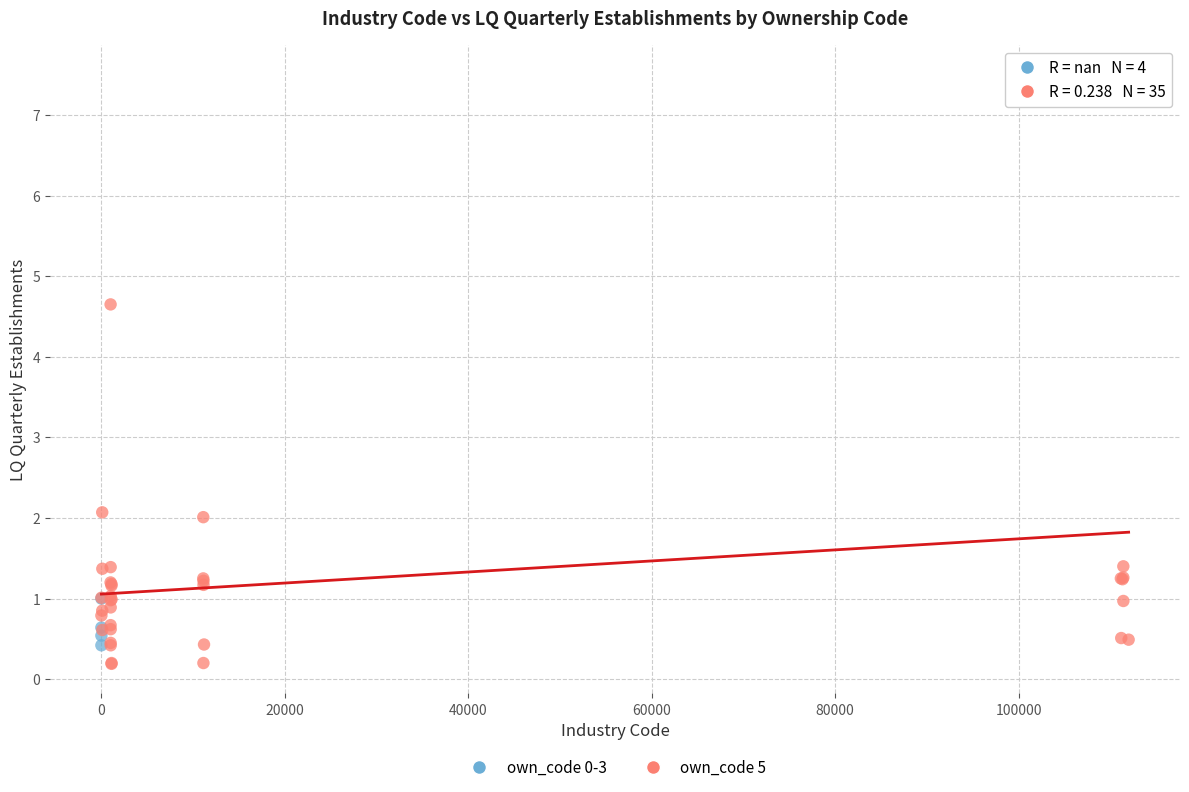

Which series contains the highest Y value?

own_code 5